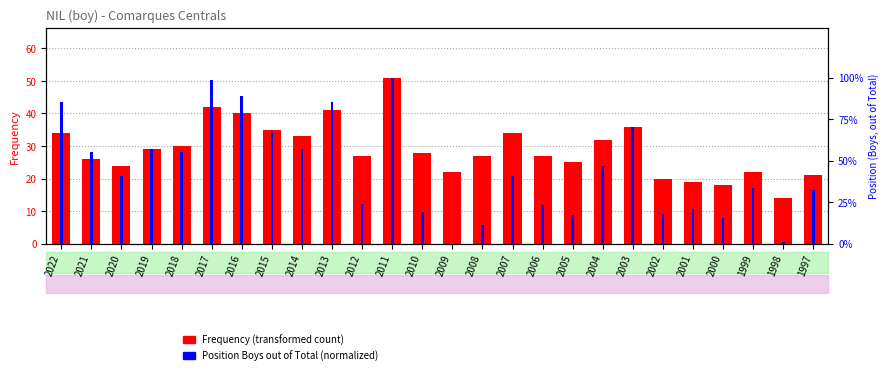

Which label corresponds to the smallest value in the chart?

2009